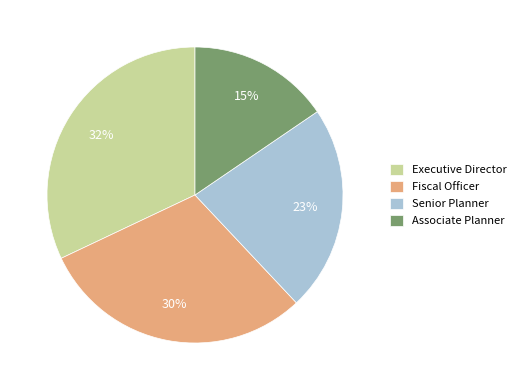

How many segments does this pie chart have?

4